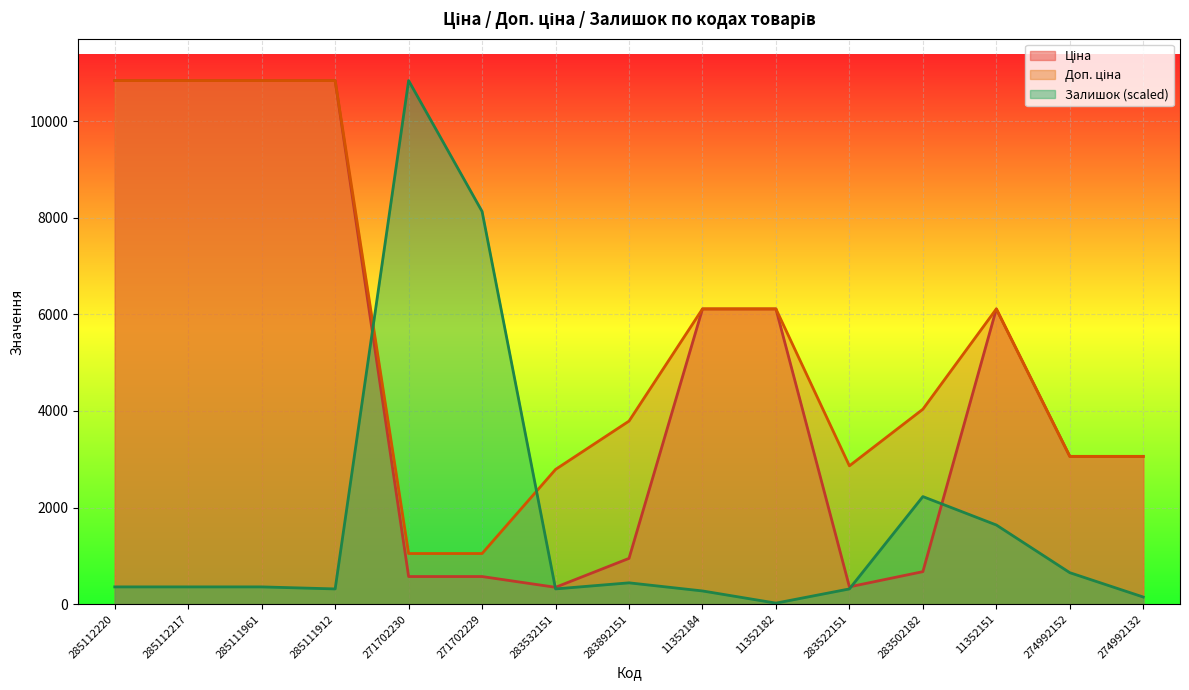

What is the average value of the Доп. ціна series?

5559.5